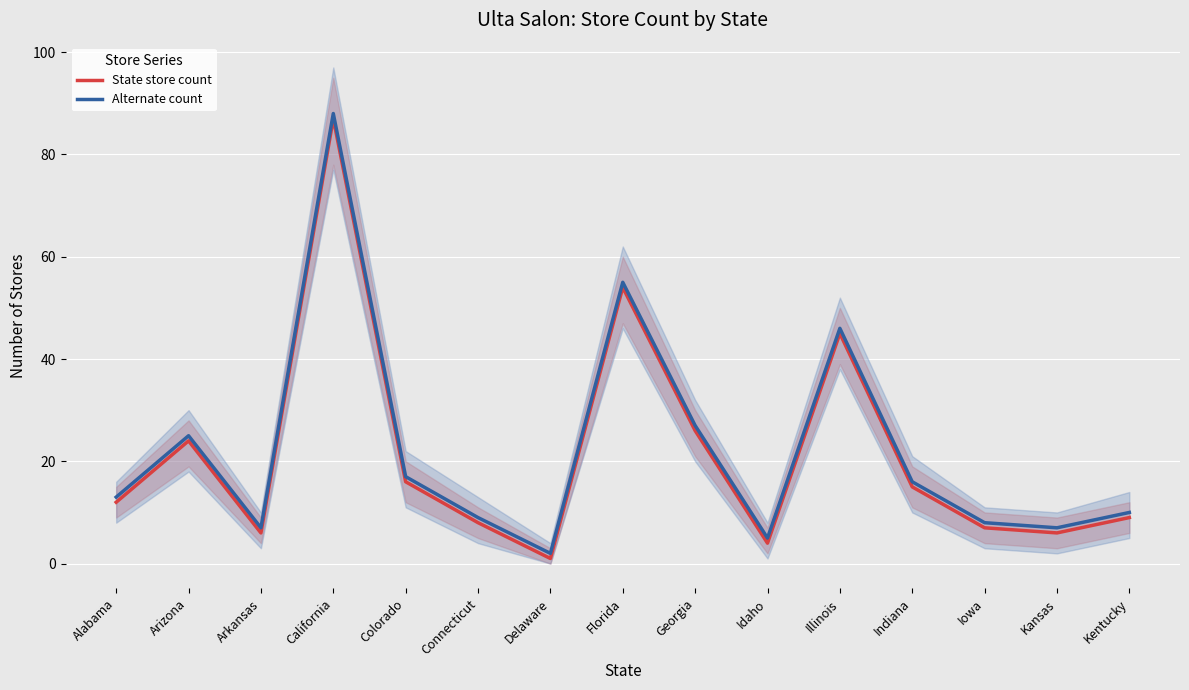

What is the approximate value of State store count at Kentucky, to the nearest 10?

10